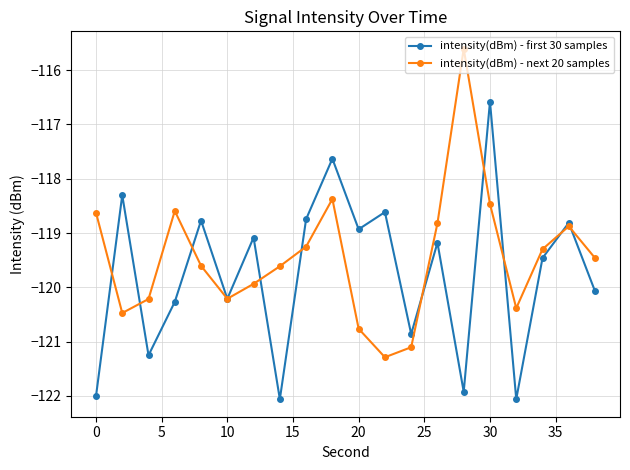

Which series has the largest total across all categories?

intensity(dBm) - next 20 samples